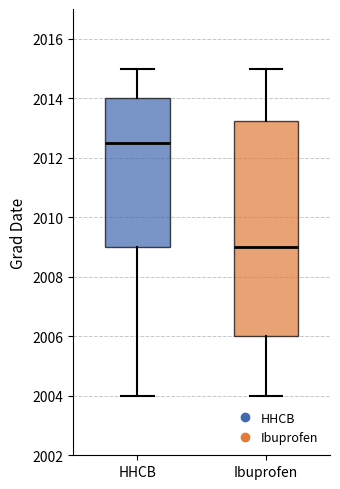

Reading left to right, read every box against the y-axis: the position of its median line, the range the box covers, and the ends of its whiskers. The values are not printed on the chart, so give them approximately, as read against the axis.

HHCB: median 2012.6, box 2009.0 to 2014.0, whiskers 2004.0 to 2015.0
Ibuprofen: median 2009.0, box 2006.0 to 2013.2, whiskers 2004.0 to 2015.0